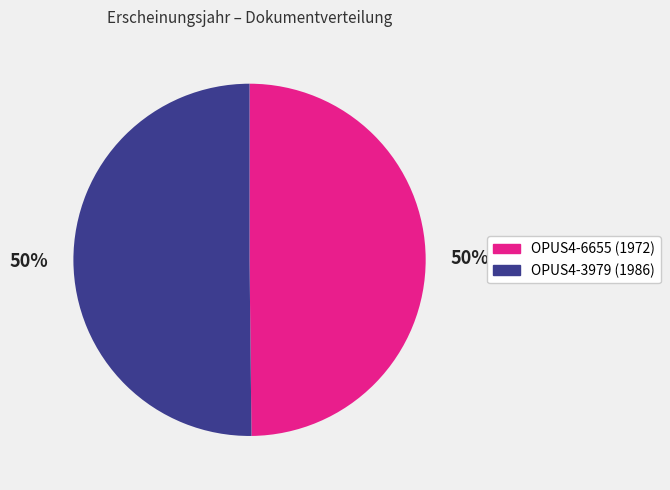

What percentage is the OPUS4-6655 (1972) slice, to the nearest percent?

50%